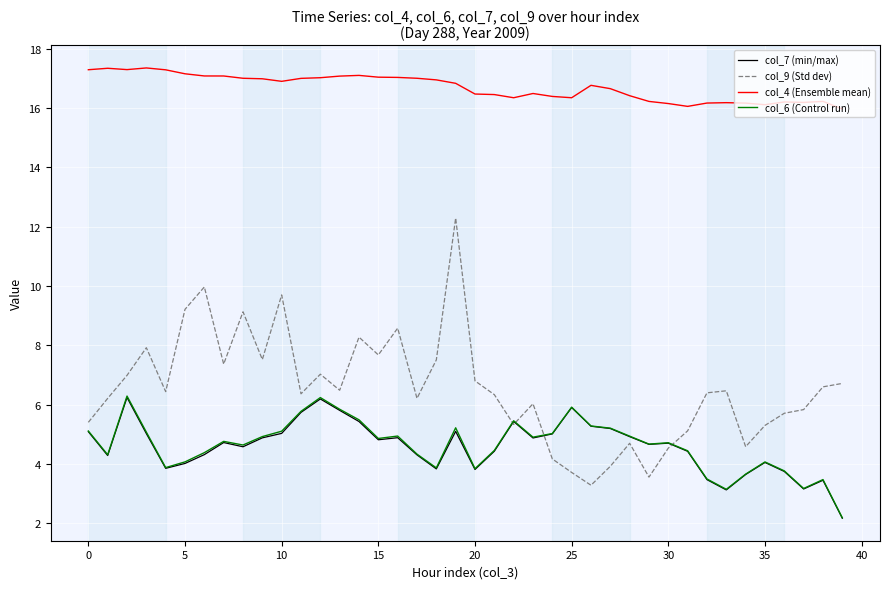

True or false: col_9 (Std dev) and col_4 (Ensemble mean) cross at least once.

False